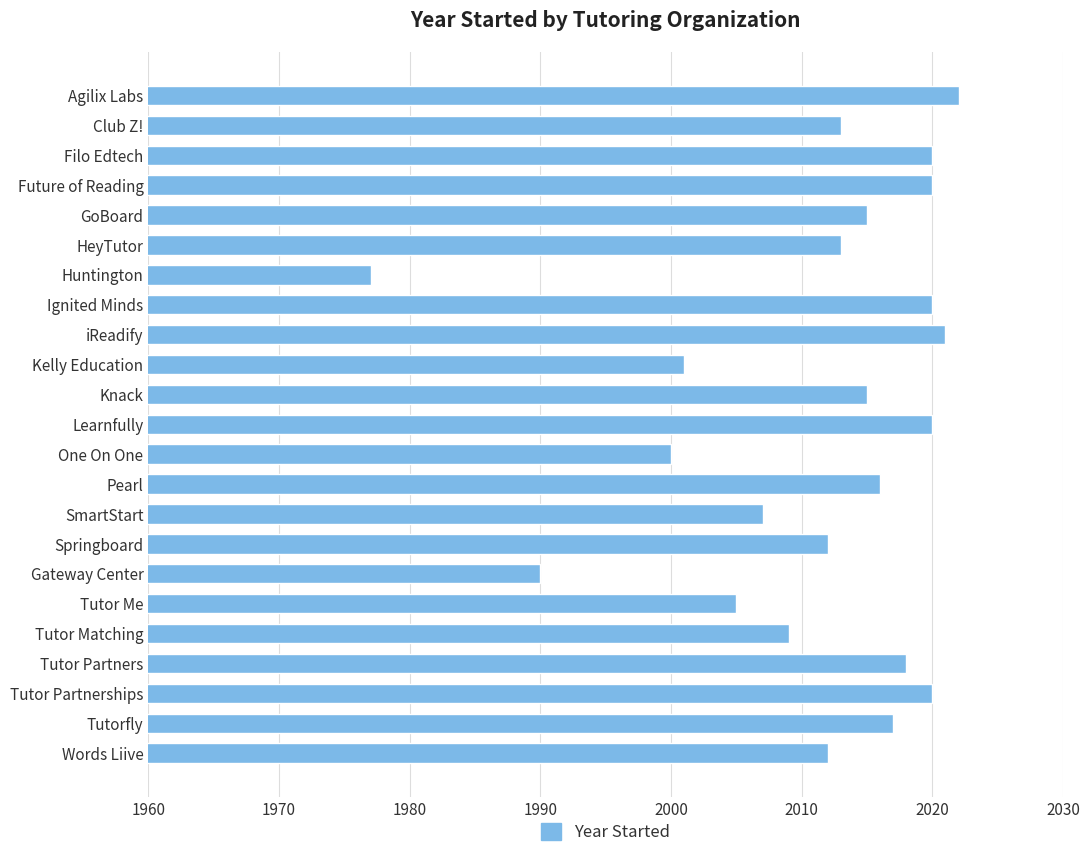

What is the sum of all values?

46263